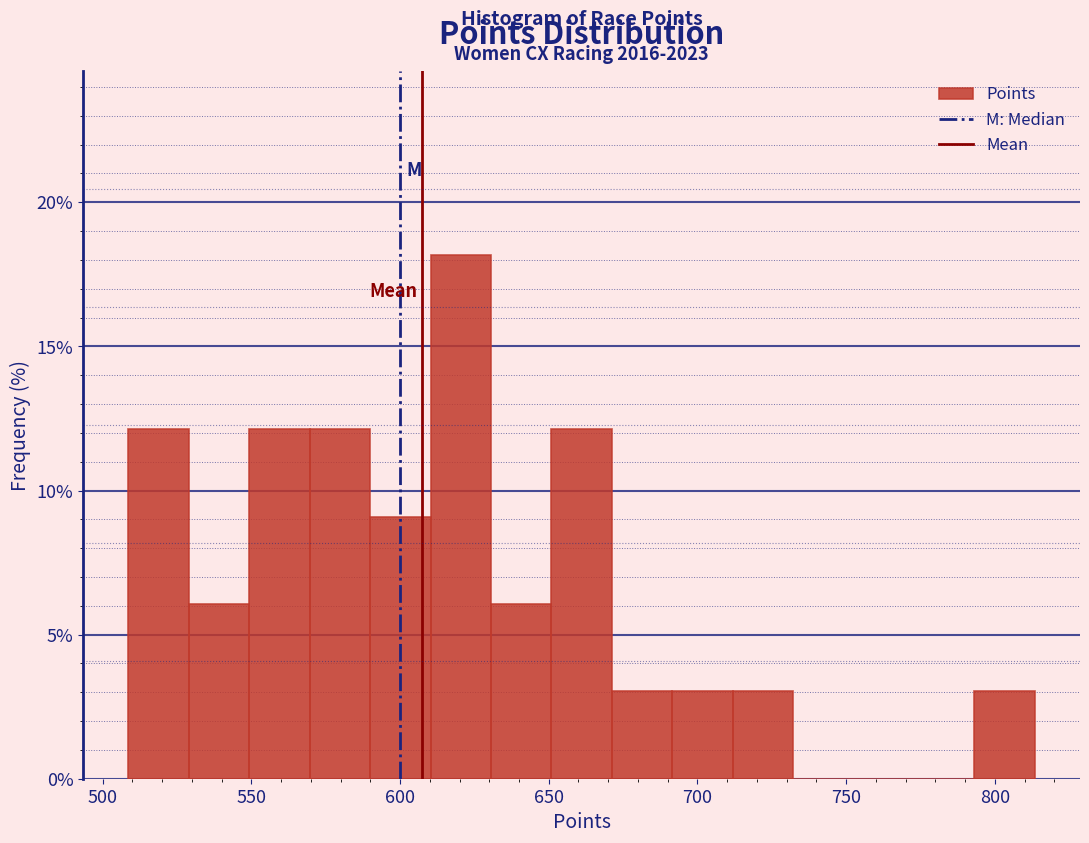

Which range on the x-axis has the tallest bar?

610 to 630